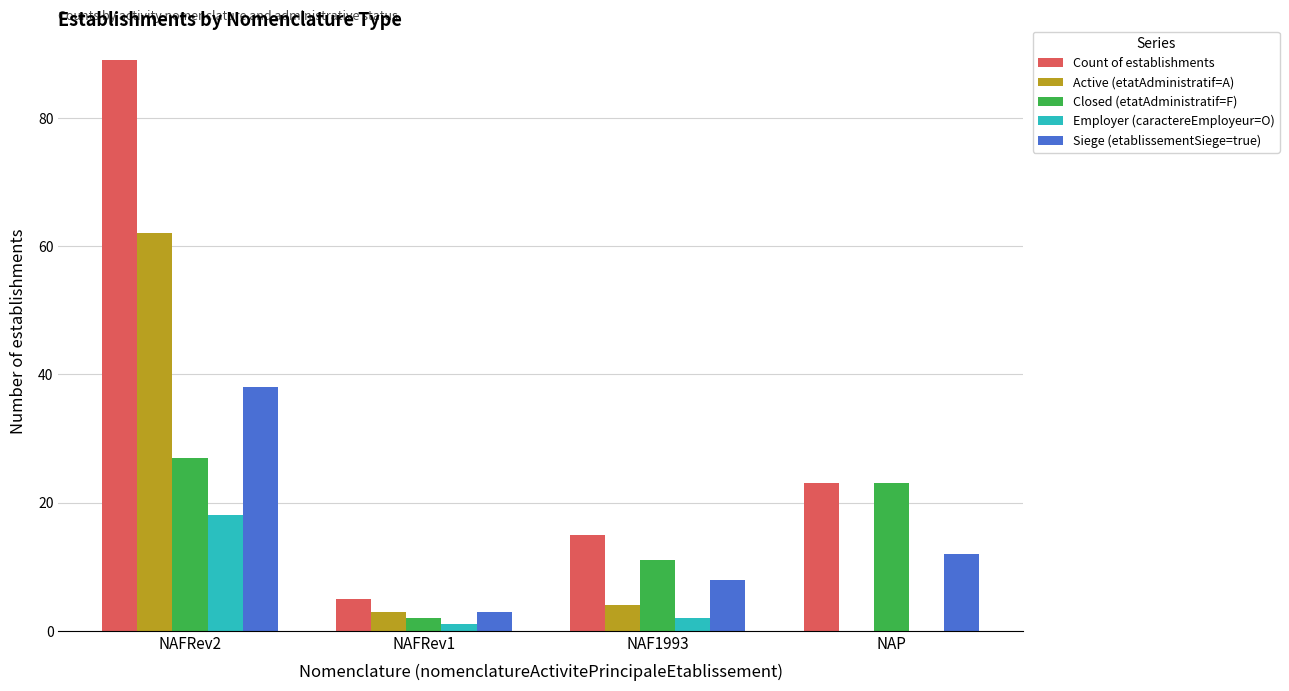

At which category is the sum across all series the highest?

NAFRev2